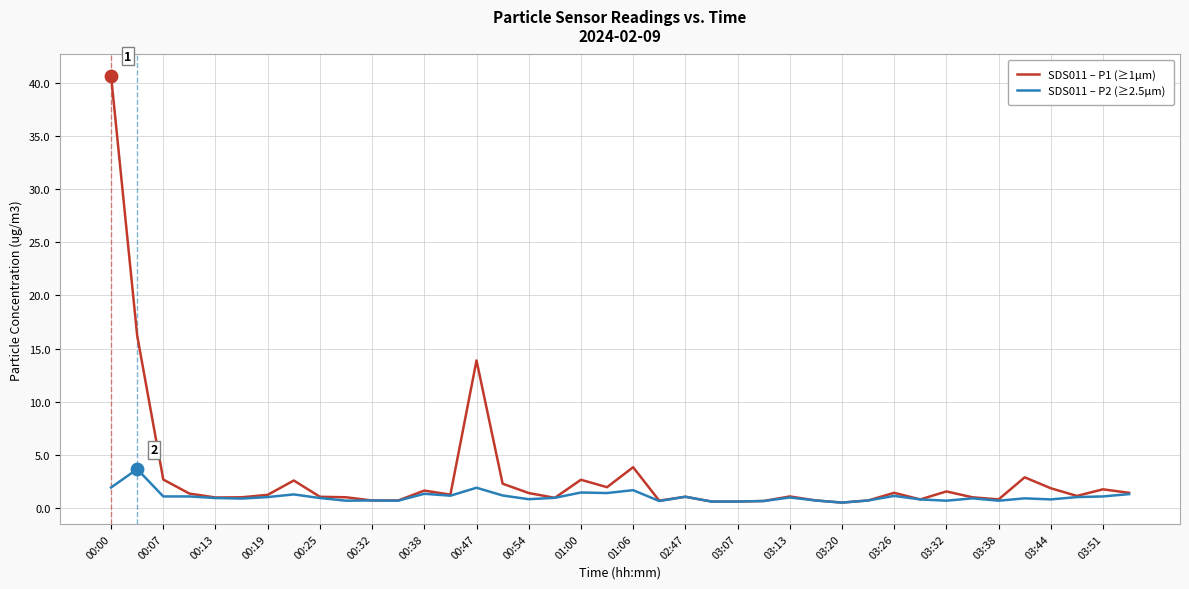

Which series has the largest total across all categories?

SDS011 – P1 (≥1µm)